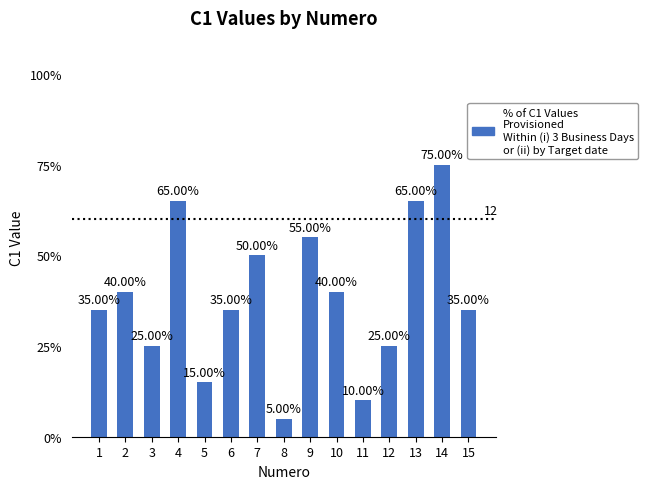

Are the bars horizontal?

No